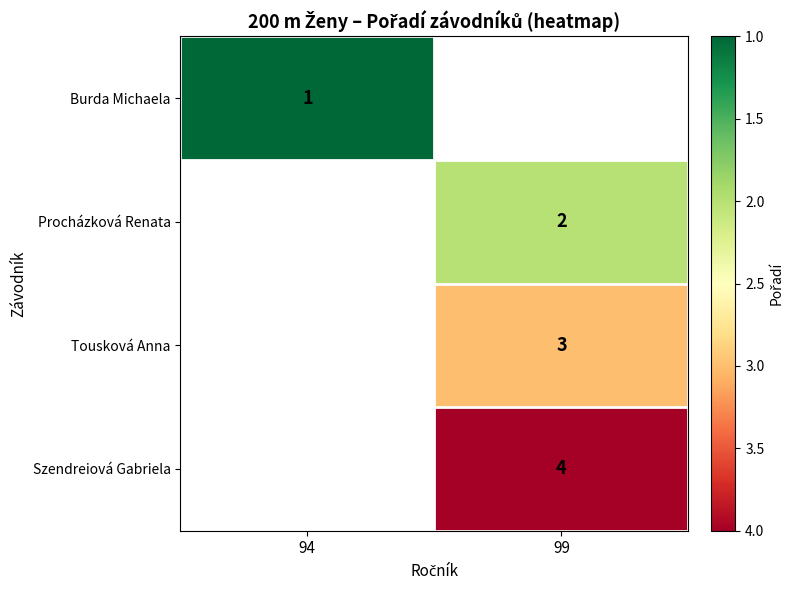

Which label corresponds to the smallest value in the chart?

94